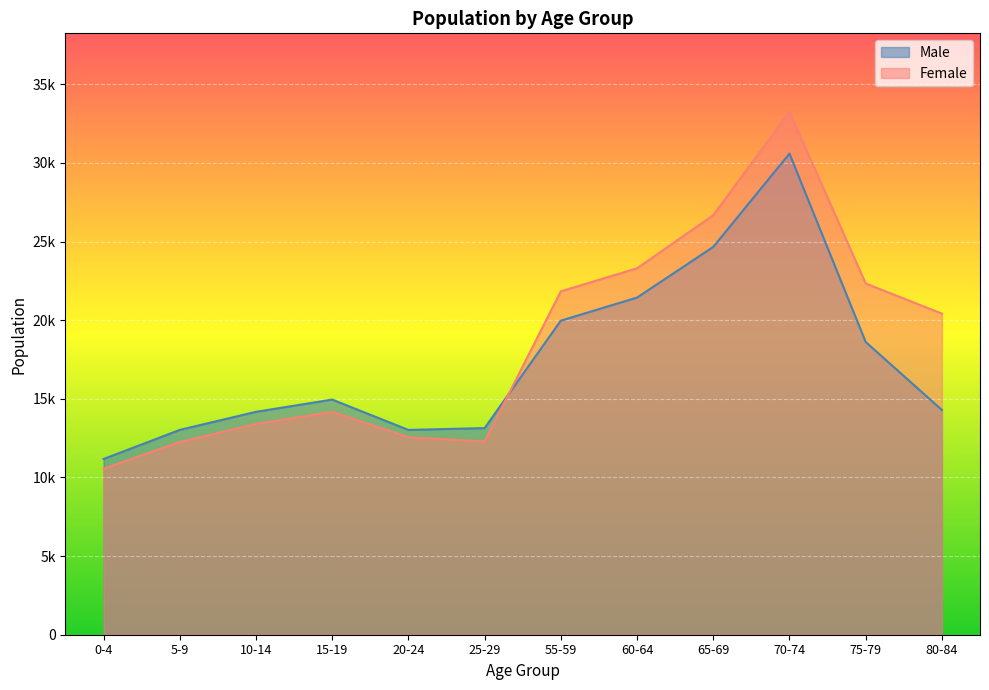

What is the label of the 1st point from the left?

0-4